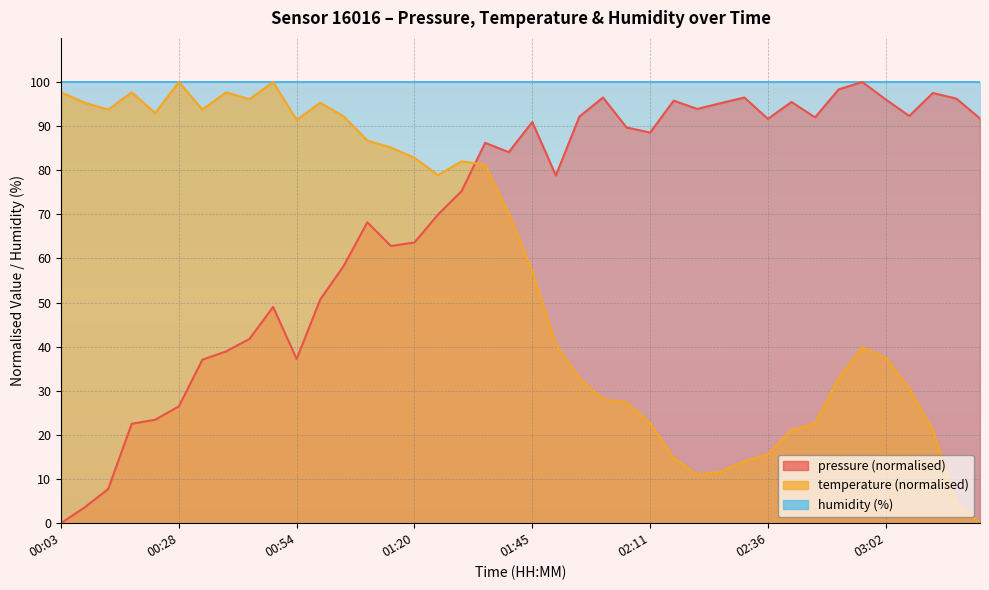

How many data points in temperature are less than 70?

20